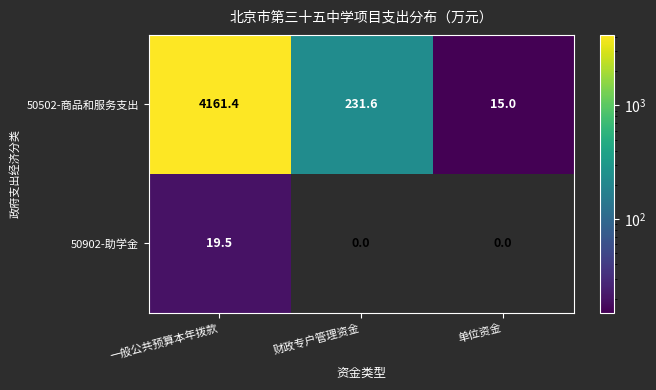

True or false: 50902-助学金 has a value of 0.0 at 单位资金.

True